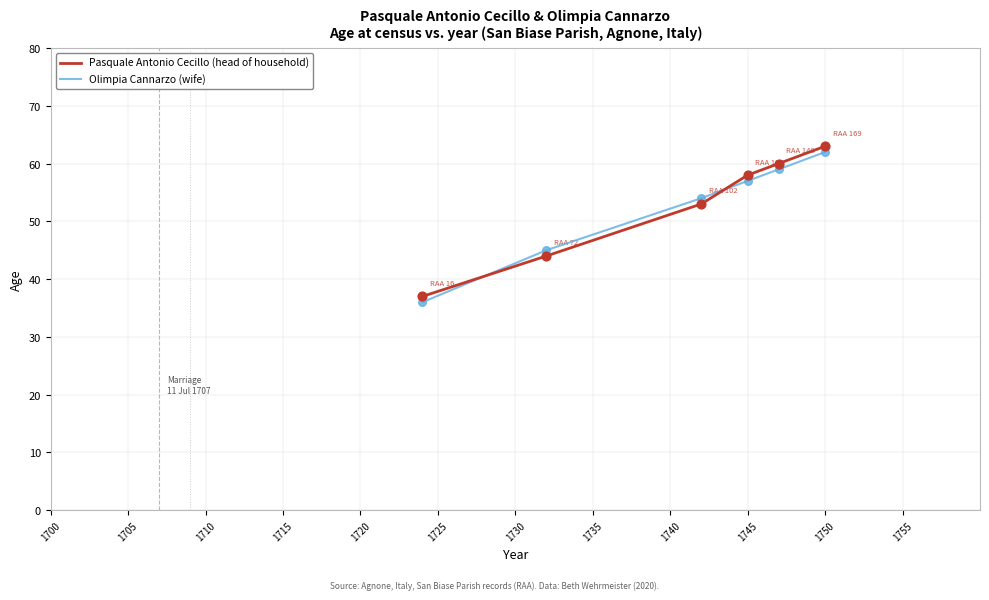

What are all the series names shown in the legend?

Pasquale Antonio Cecillo (head of household), Olimpia Cannarzo (wife)